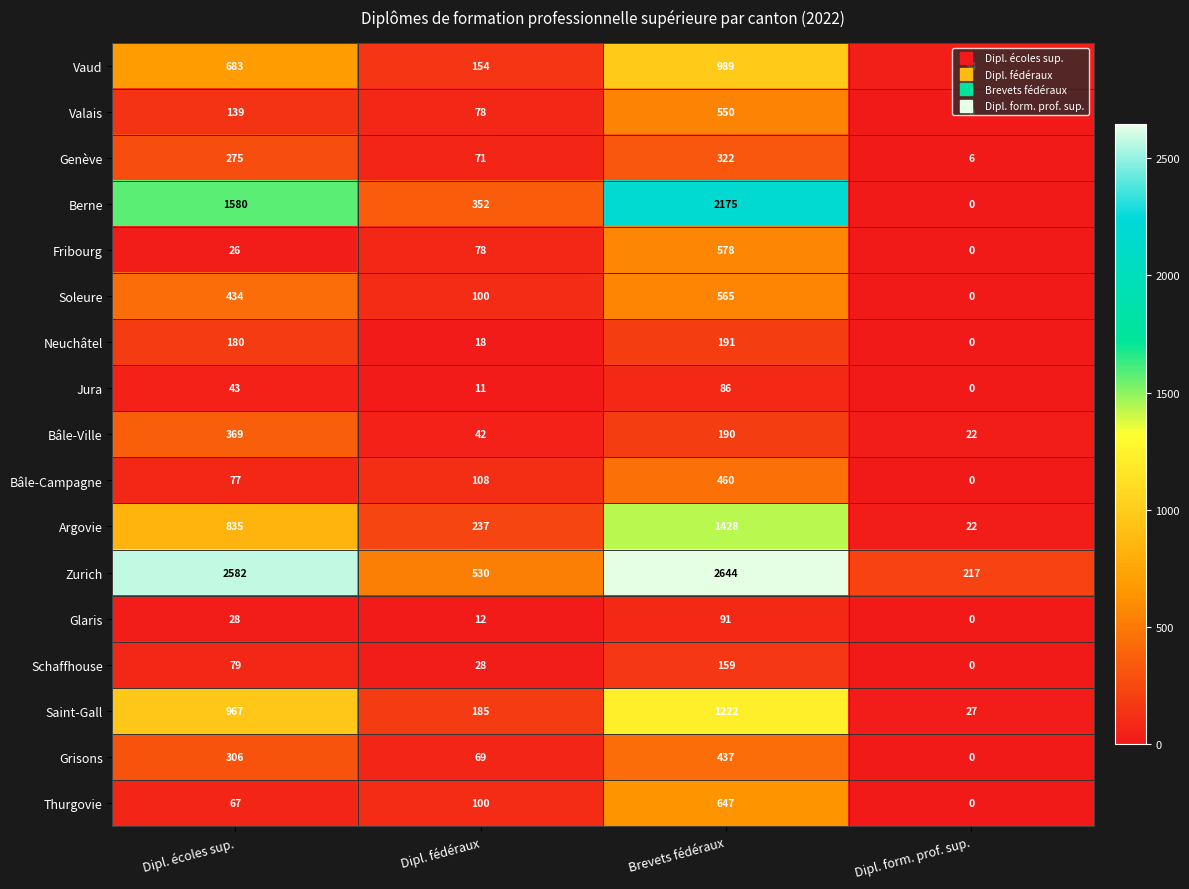

What value does the Argovie series have at Dipl. fédéraux, to the nearest 10?

240